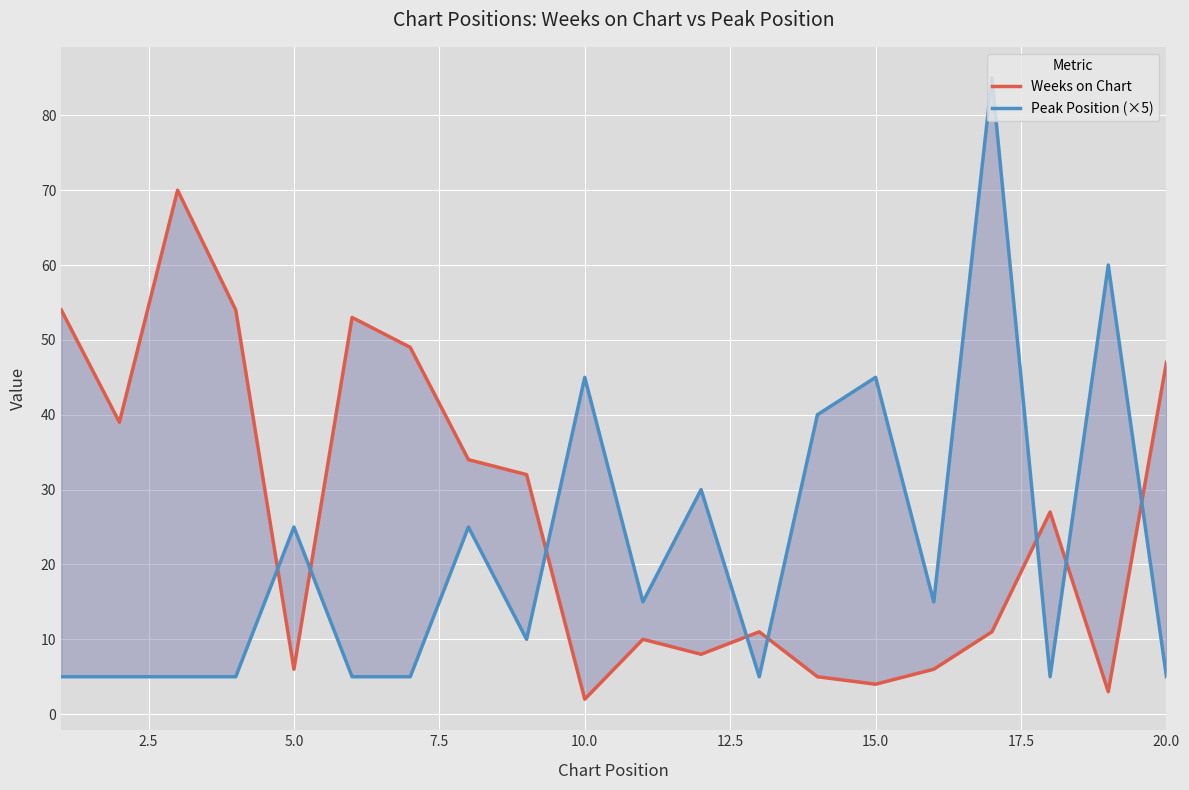

How many distinct data groups are displayed?

2